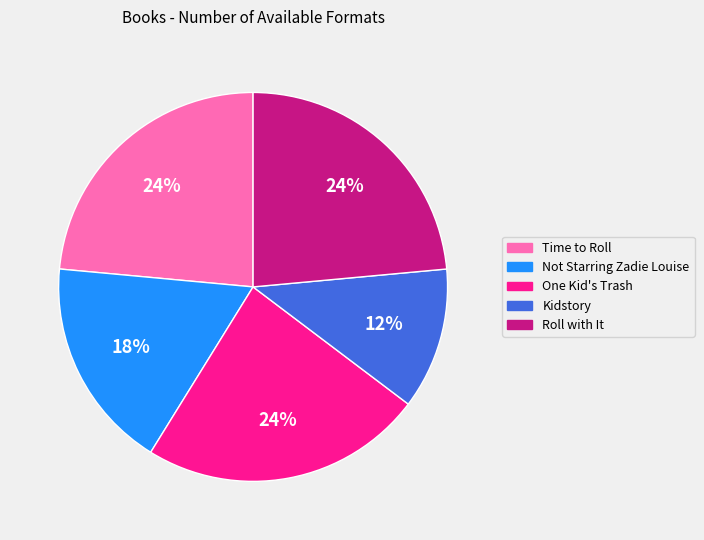

Is the sum of Roll with It and Kidstory greater than half?

No